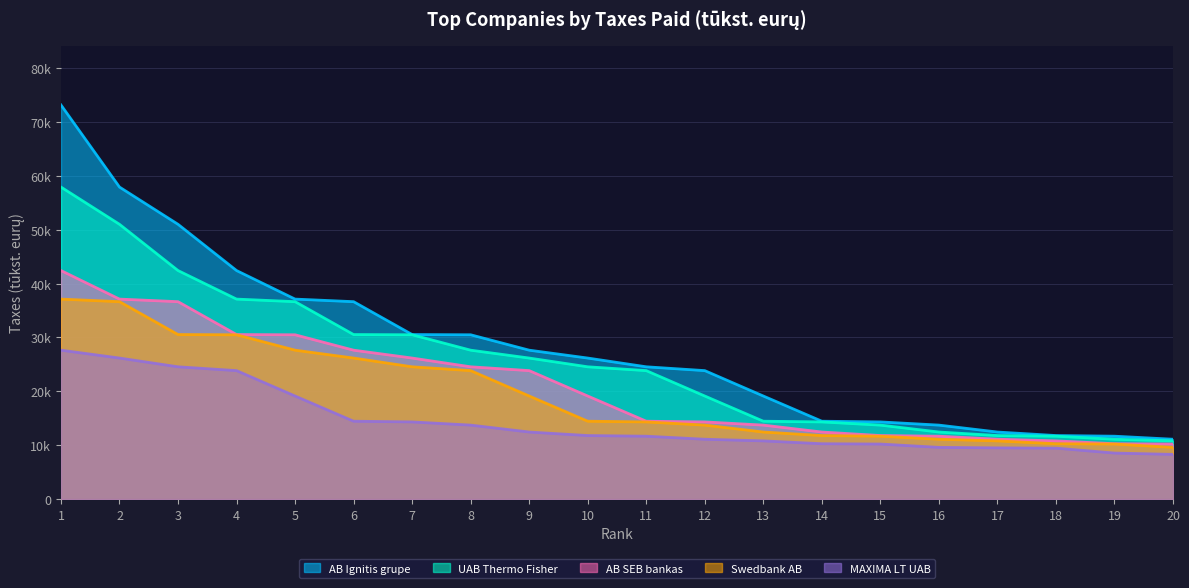

What is the maximum value for AB Ignitis grupe?

73168